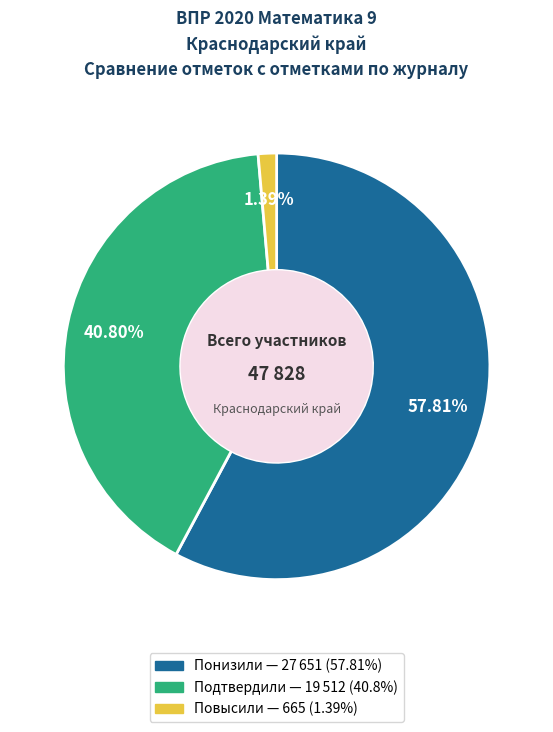

How many segments does this pie chart have?

3